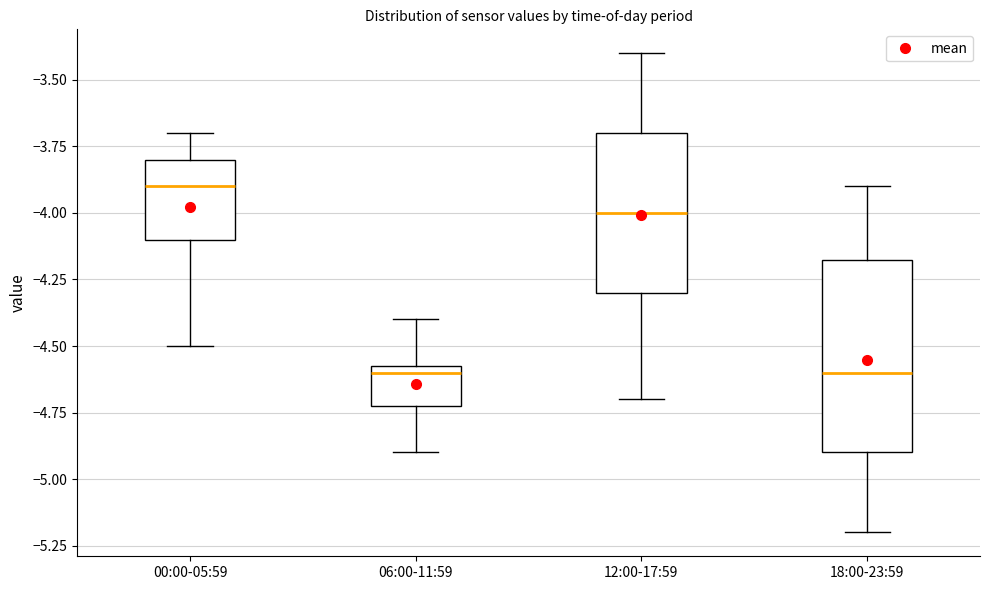

Where does the median line of the box for 00:00-05:59 sit on the y-axis? The values are not printed on the chart, so give them approximately, as read against the axis.

-3.90